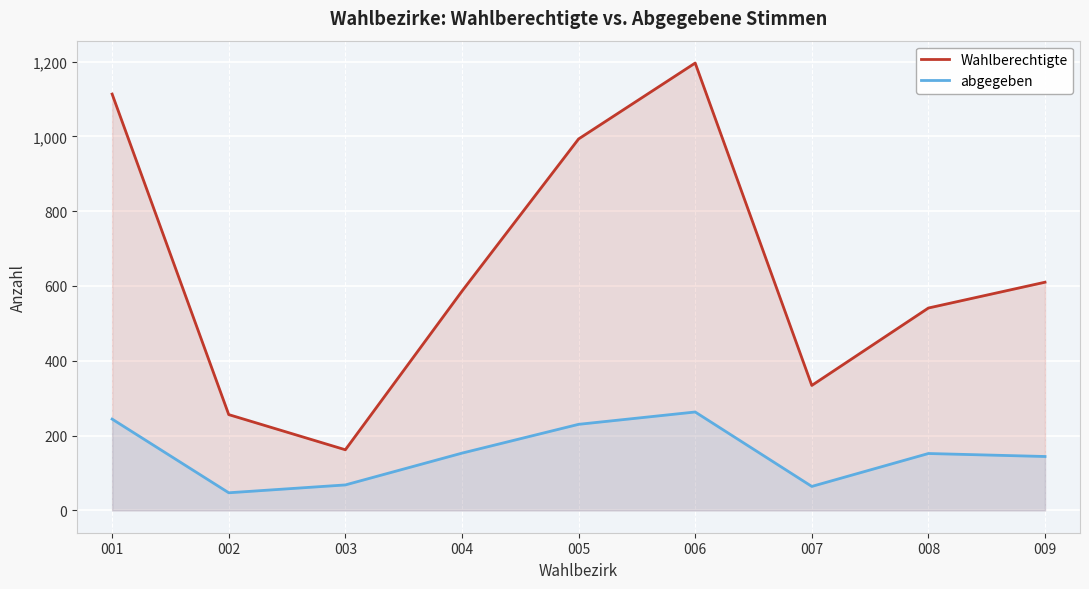

Is it true that Wahlberechtigte equals 45 at 003?

False